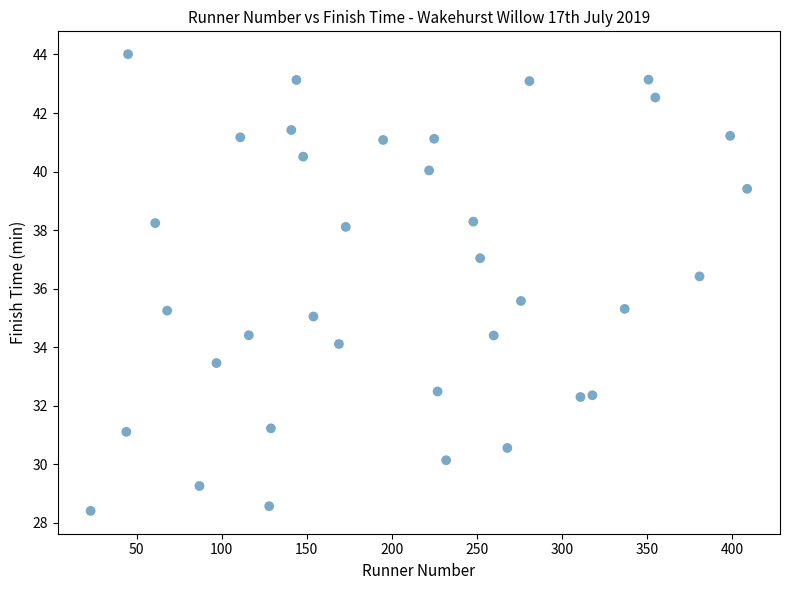

What is the range of X values (max minus min)?

386.0